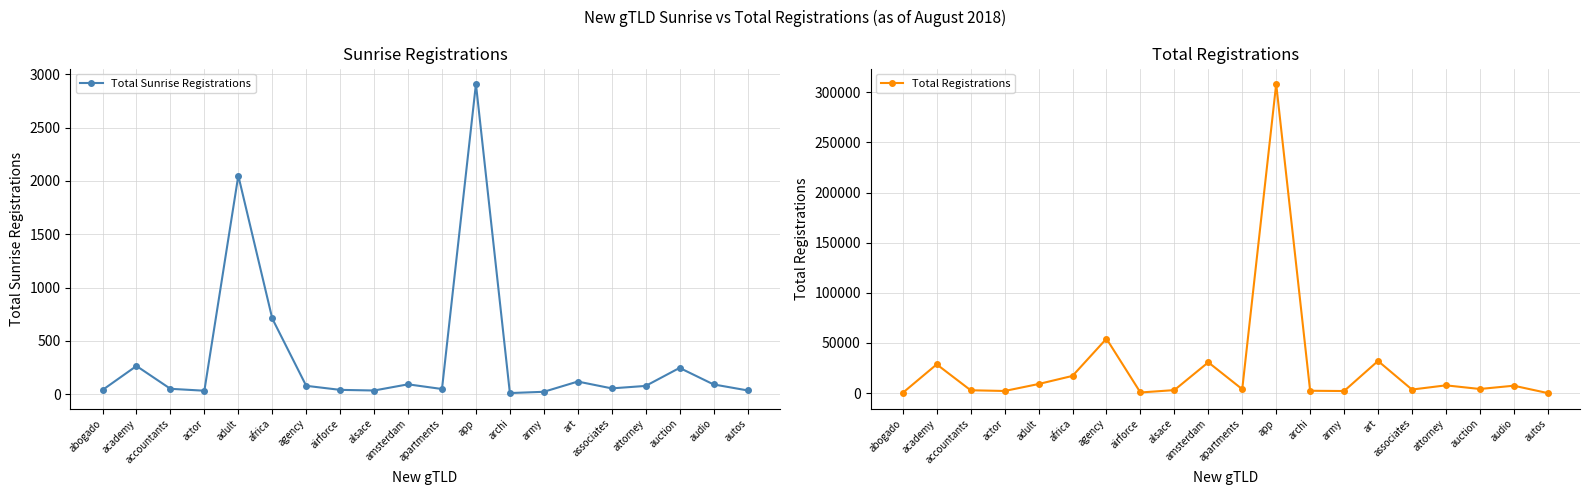

What is the sum of all Total Sunrise Registrations values?

7014